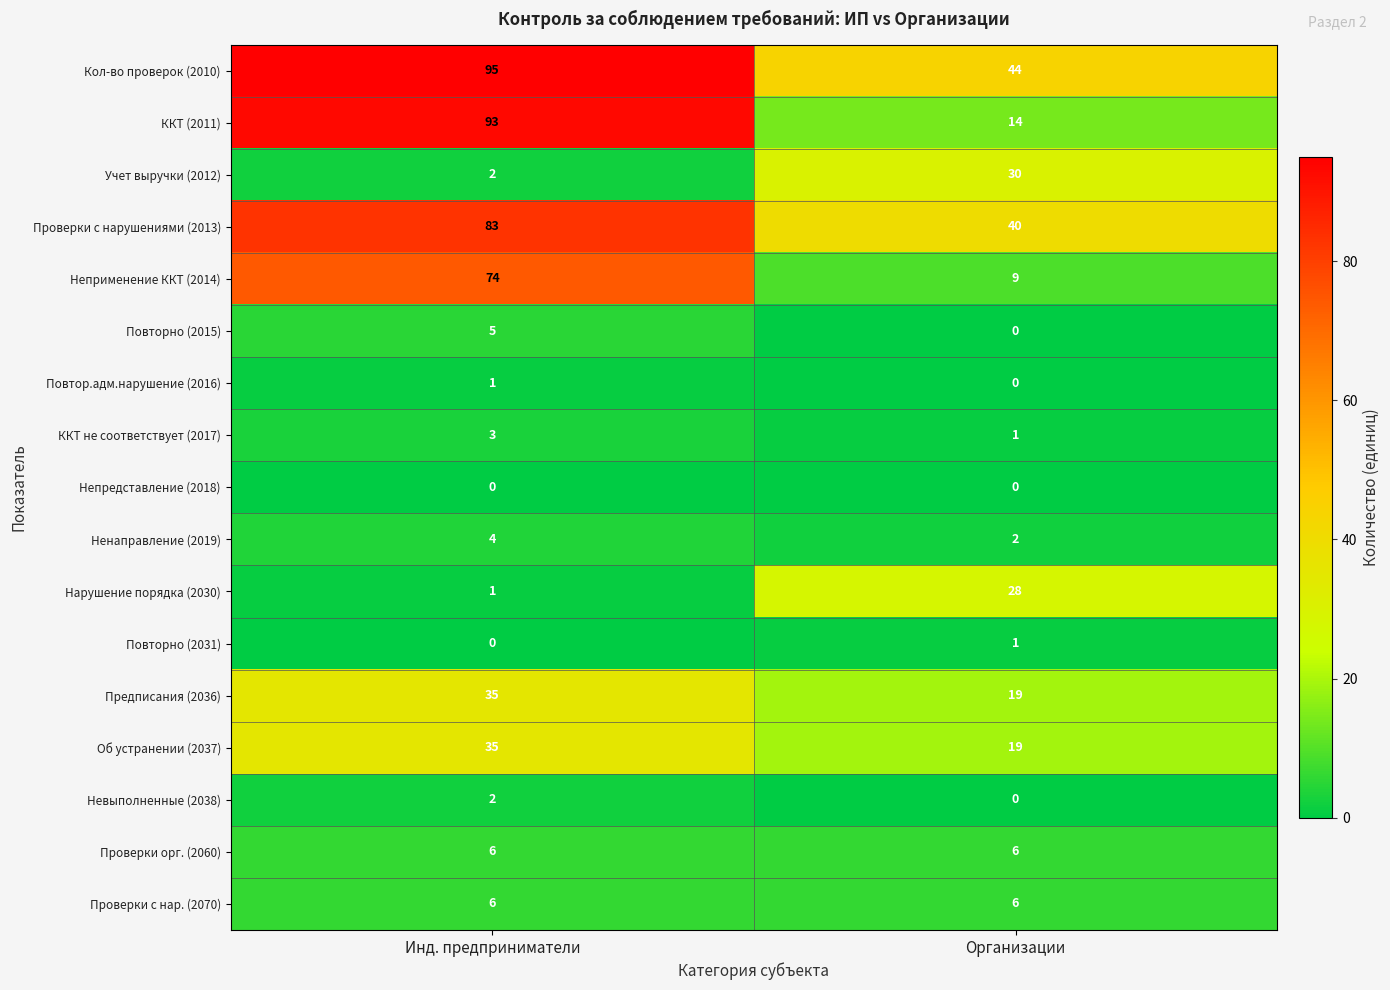

Rank the categories by Неприменение ККТ (2014) value from lowest to highest.

Организации, Инд. предприниматели